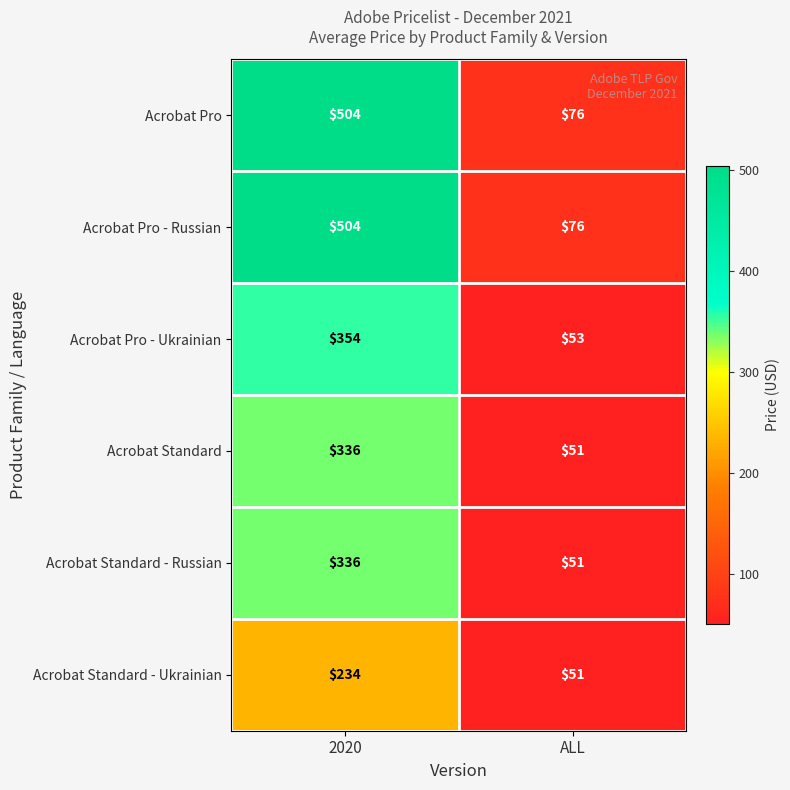

Reading right to left, extract all data points from this chart.

Acrobat Pro: 76	504
Acrobat Pro - Russian: 76	504
Acrobat Pro - Ukrainian: 53	354
Acrobat Standard: 51	336
Acrobat Standard - Russian: 51	336
Acrobat Standard - Ukrainian: 51	234